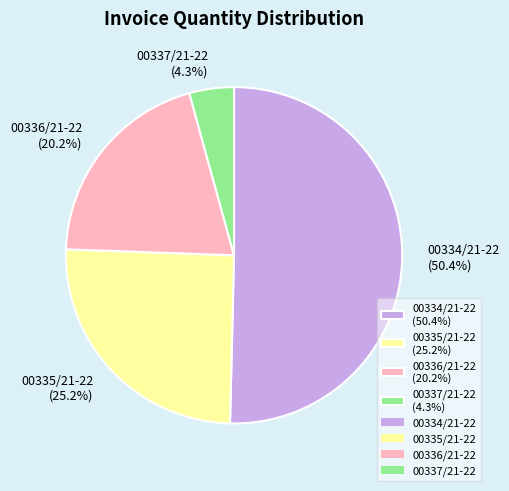

Between 00336/21-22 and 00335/21-22, which is larger?

00335/21-22